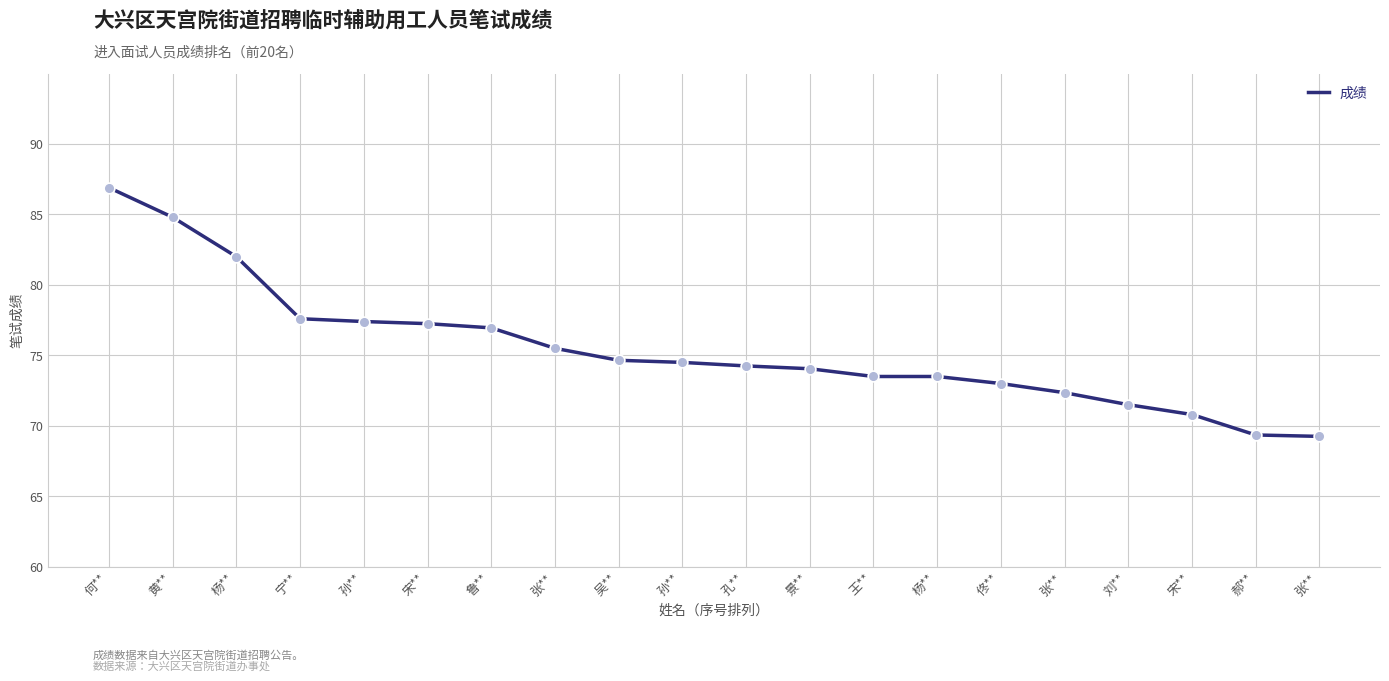

What is the ratio of the value at 张** to the value at 孔**?

0.9